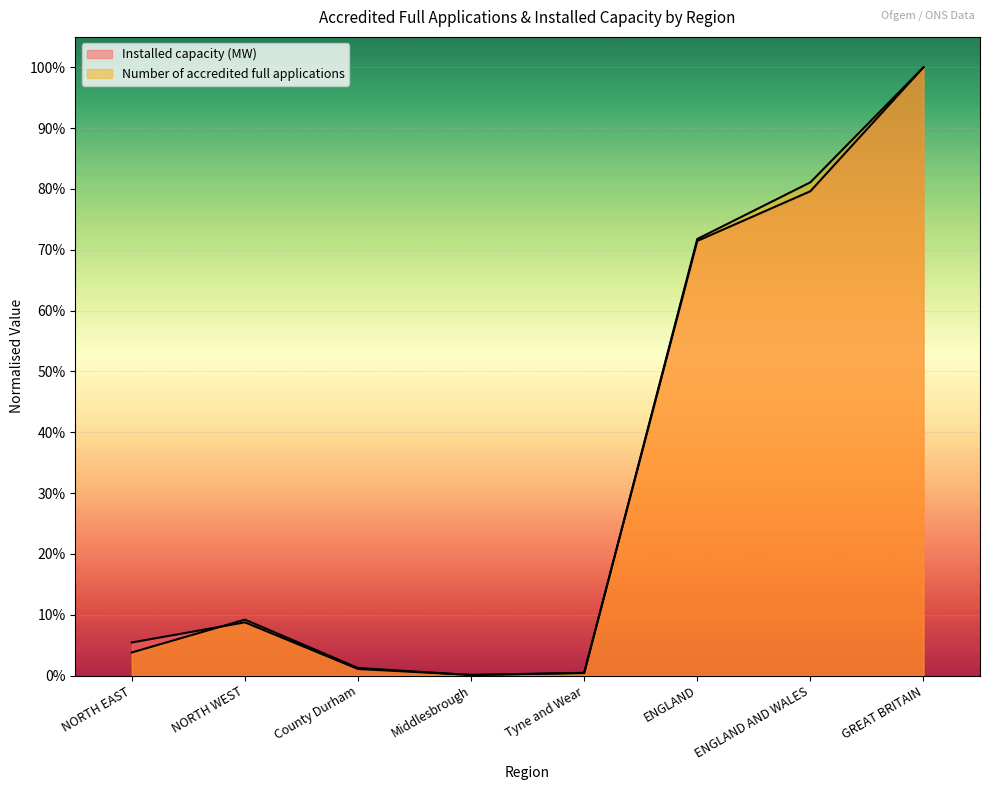

The Installed capacity (MW) series shows 0.1 at NORTH WEST. True or false?

True